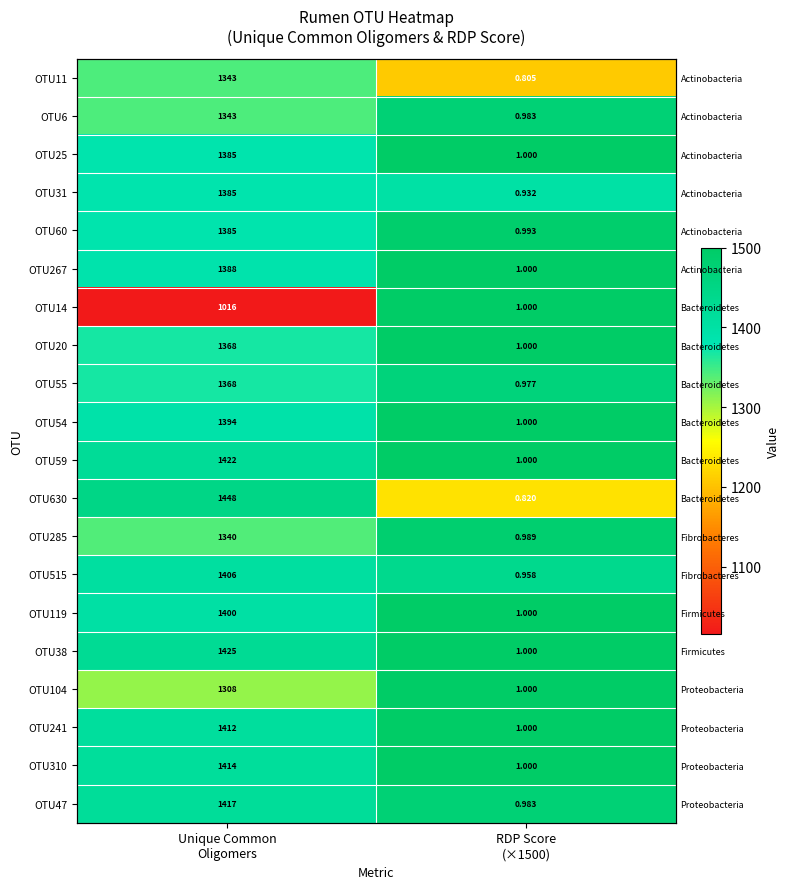

Which series has the largest total across all categories?

OTU38